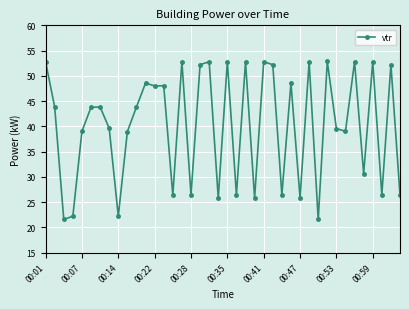

True or false: there are more than 0 points higher than both neighbors.

True